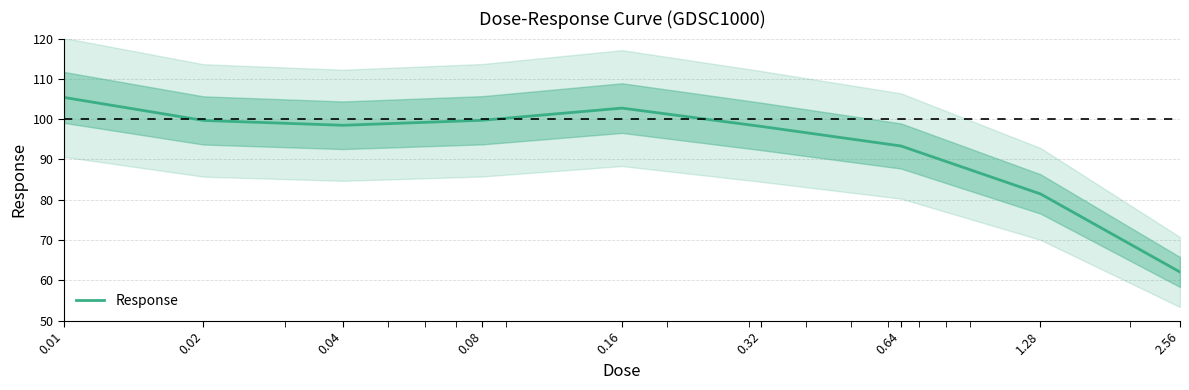

True or false: the data shows 134.1 at 1.28.

False